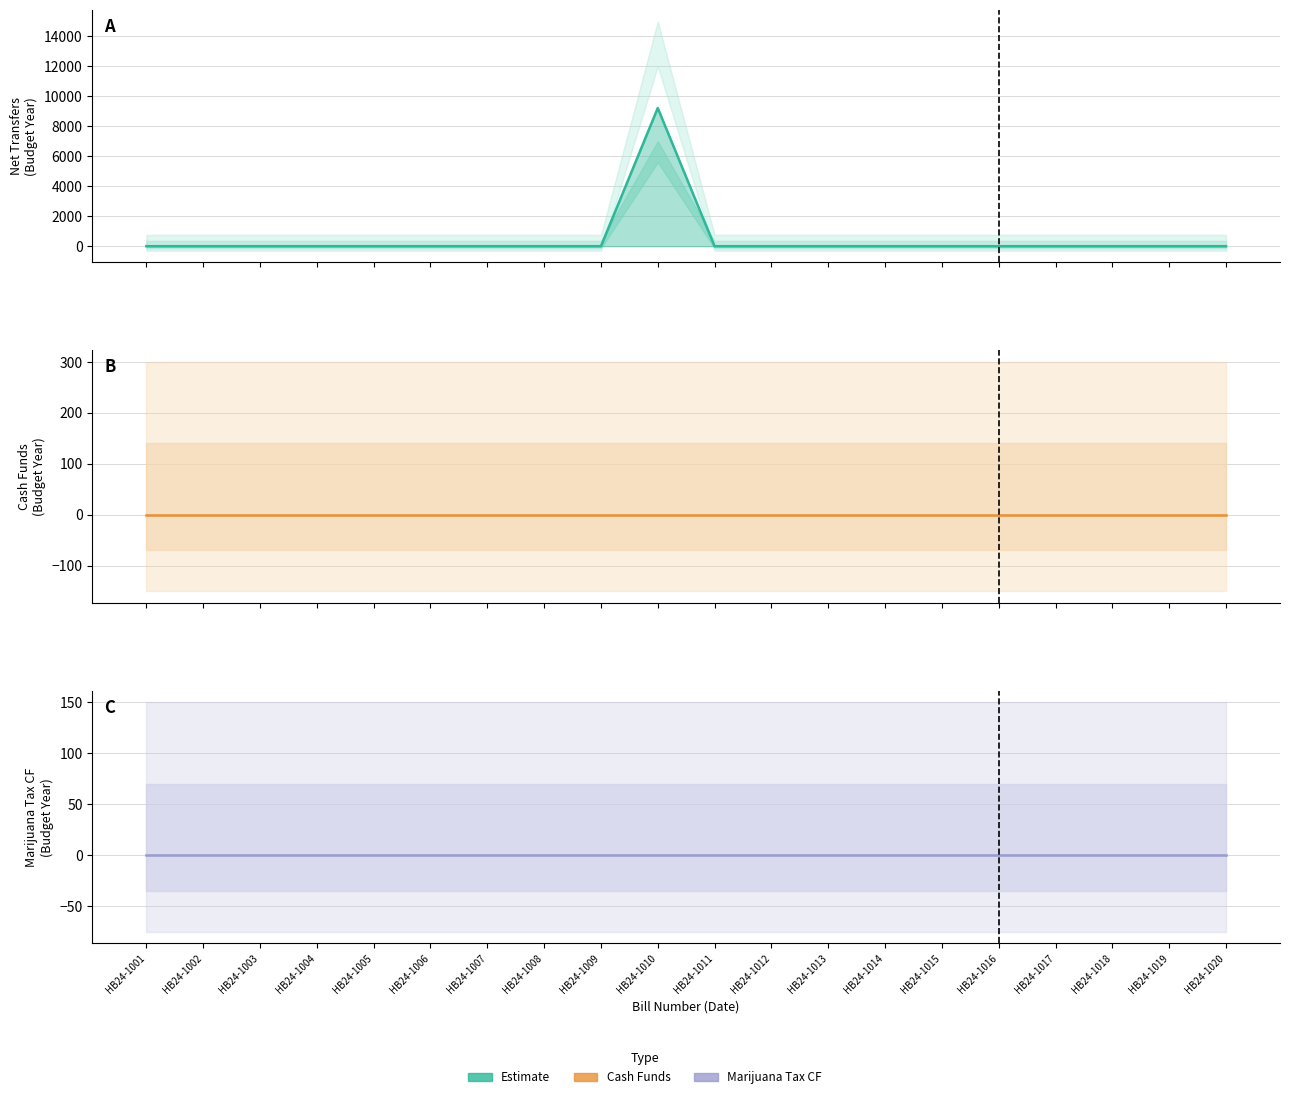

Reading left to right, list all the values displayed in this chart.

Net Transfers Budget Year: HB24-1001=0	HB24-1002=0	HB24-1003=0	HB24-1004=0	HB24-1005=0	HB24-1006=0	HB24-1007=0	HB24-1008=0	HB24-1009=0	HB24-1010=9219	HB24-1011=0	HB24-1012=0	HB24-1013=0	HB24-1014=0	HB24-1015=0	HB24-1016=0	HB24-1017=0	HB24-1018=0	HB24-1019=0	HB24-1020=0
Cash Funds Budget Year: HB24-1001=0	HB24-1002=0	HB24-1003=0	HB24-1004=0	HB24-1005=0	HB24-1006=0	HB24-1007=0	HB24-1008=0	HB24-1009=0	HB24-1010=0	HB24-1011=0	HB24-1012=0	HB24-1013=0	HB24-1014=0	HB24-1015=0	HB24-1016=0	HB24-1017=0	HB24-1018=0	HB24-1019=0	HB24-1020=0
Marijuana Tax CF Budget Year: HB24-1001=0	HB24-1002=0	HB24-1003=0	HB24-1004=0	HB24-1005=0	HB24-1006=0	HB24-1007=0	HB24-1008=0	HB24-1009=0	HB24-1010=0	HB24-1011=0	HB24-1012=0	HB24-1013=0	HB24-1014=0	HB24-1015=0	HB24-1016=0	HB24-1017=0	HB24-1018=0	HB24-1019=0	HB24-1020=0